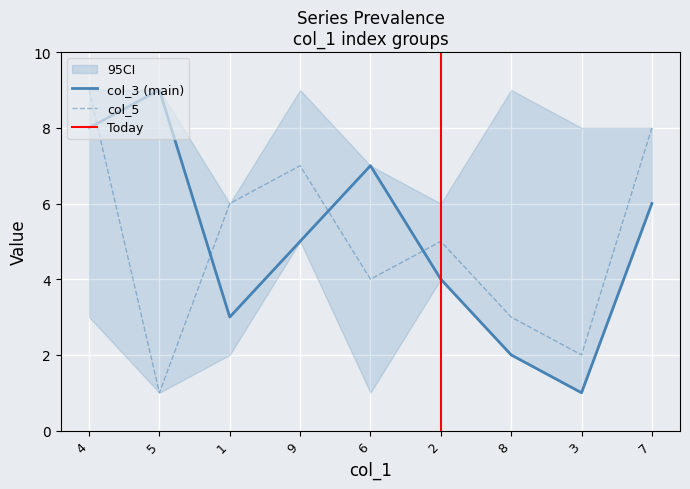

True or false: col_3 (main) and col_5 intersect in this chart.

True